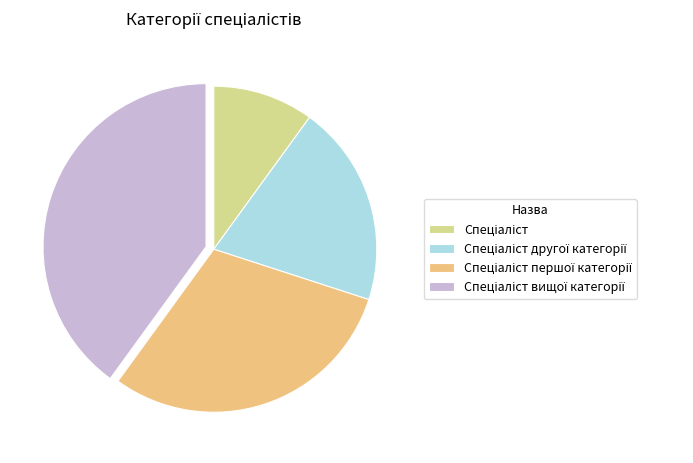

Is there any slice that represents more than half of the pie?

No